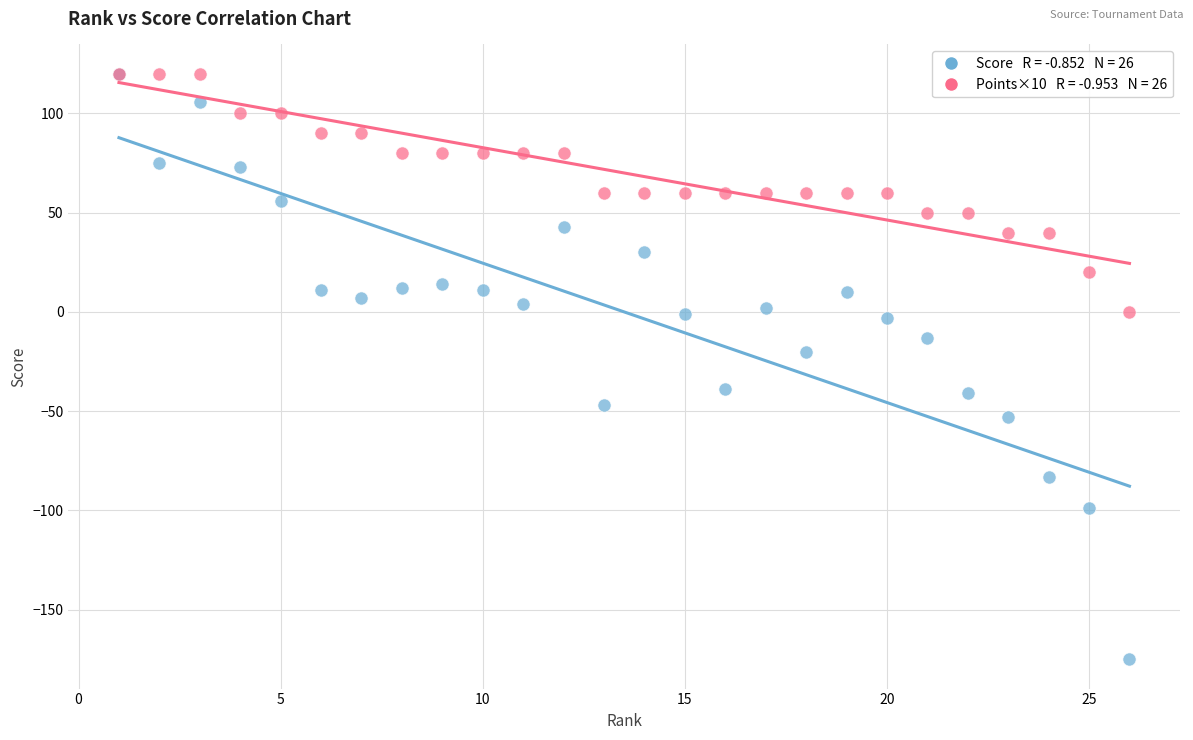

Across all series, what Y value is closest to -27?

-20